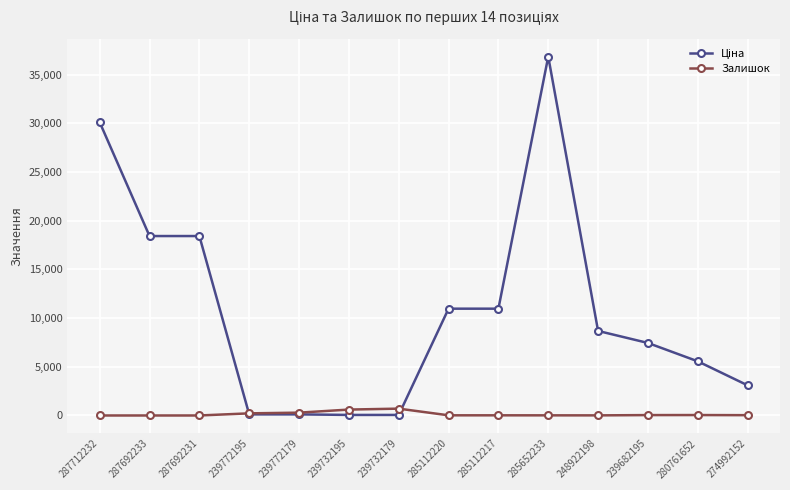

What is the spread (max minus min) of values at 287692231?

18420.9